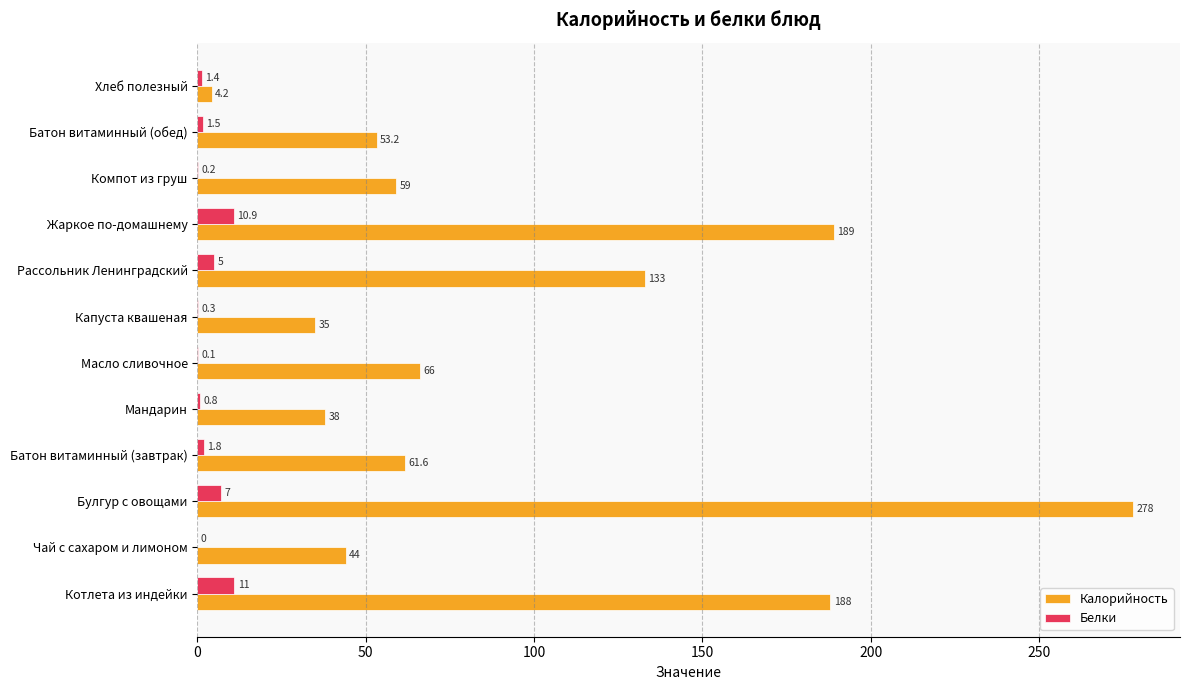

At which category is the sum across all series the highest?

Булгур с овощами